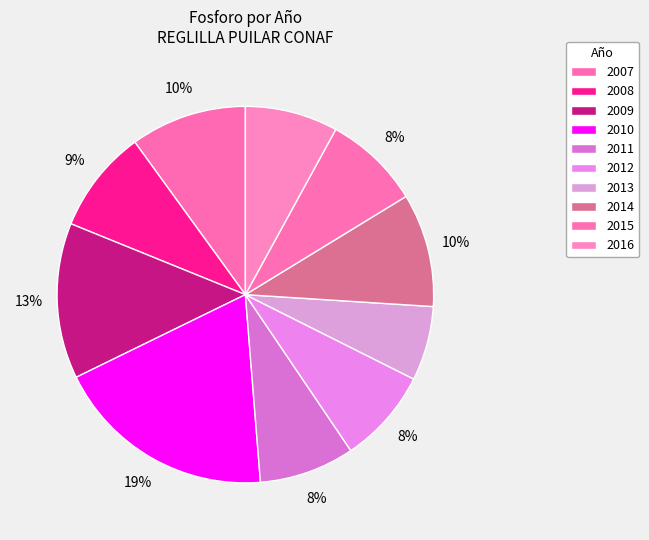

Count the number of slices in the pie.

10